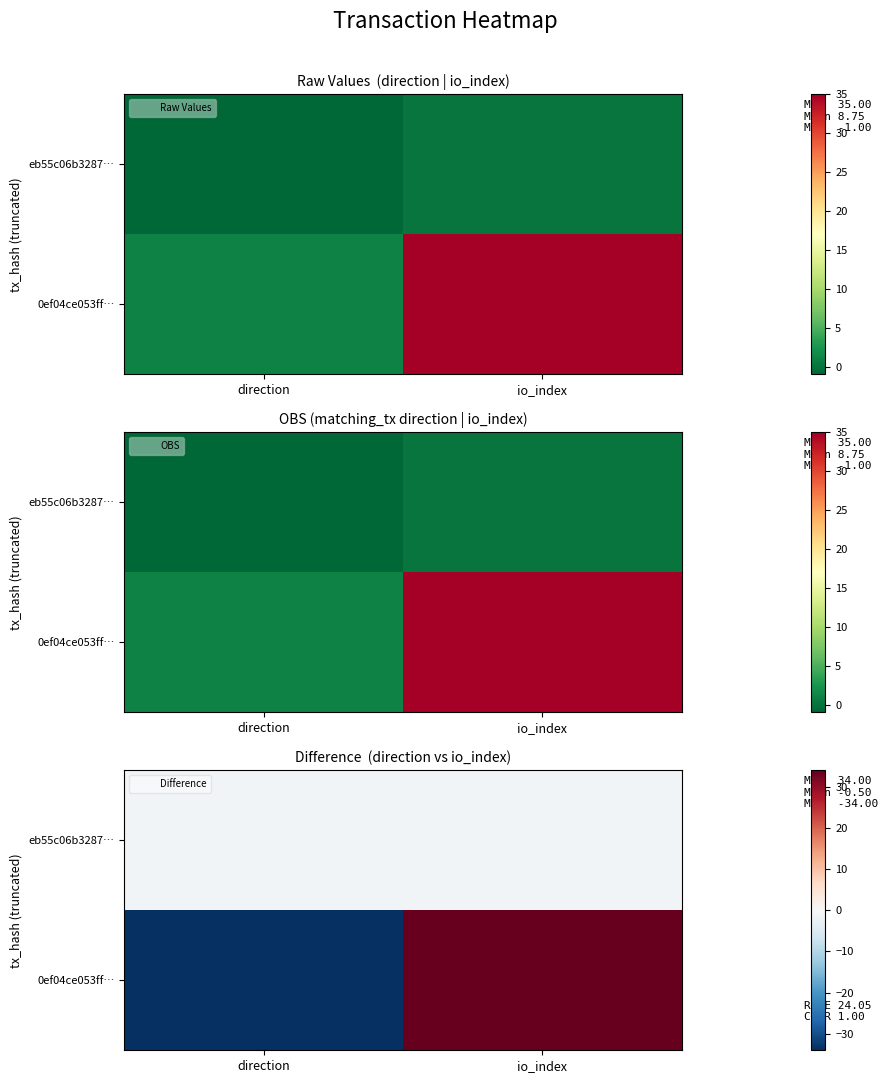

At which label is 0ef04ce053ff… closest to 0?

direction